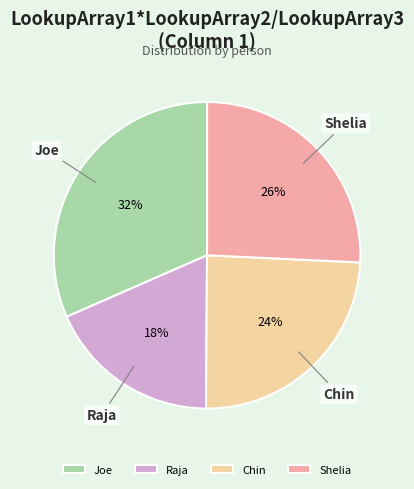

True or false: Joe accounts for 21% of the total.

False